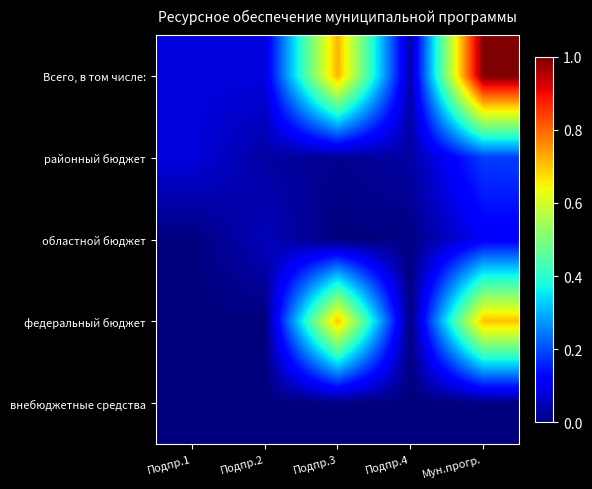

What is the difference between the highest and lowest values at Подпр.2?

0.1